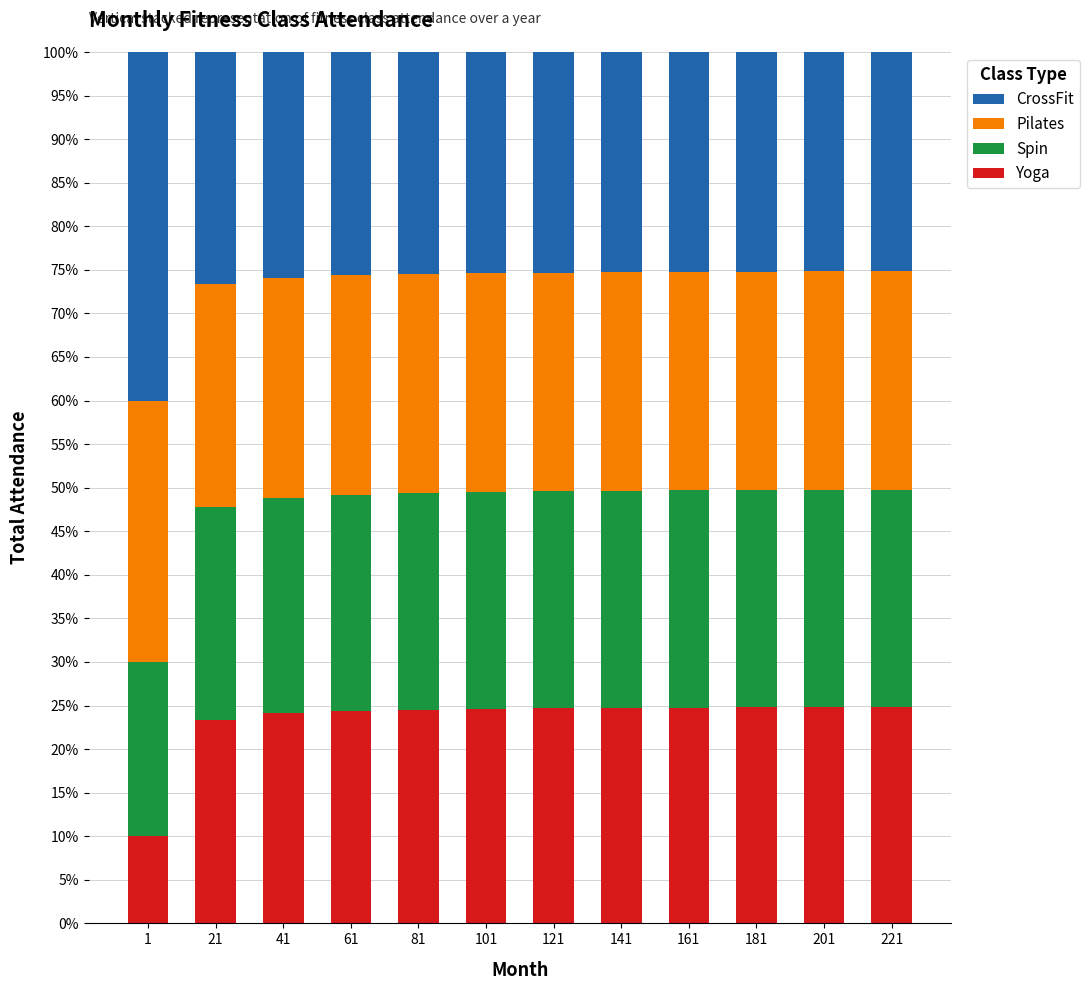

The value of Yoga at 61 is 42.2. True or false?

False